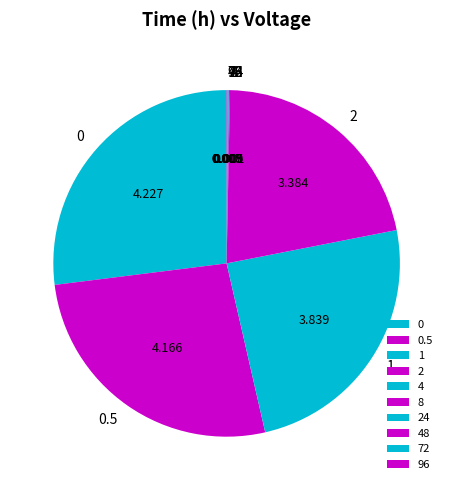

Is 0.5 the majority of the pie?

No